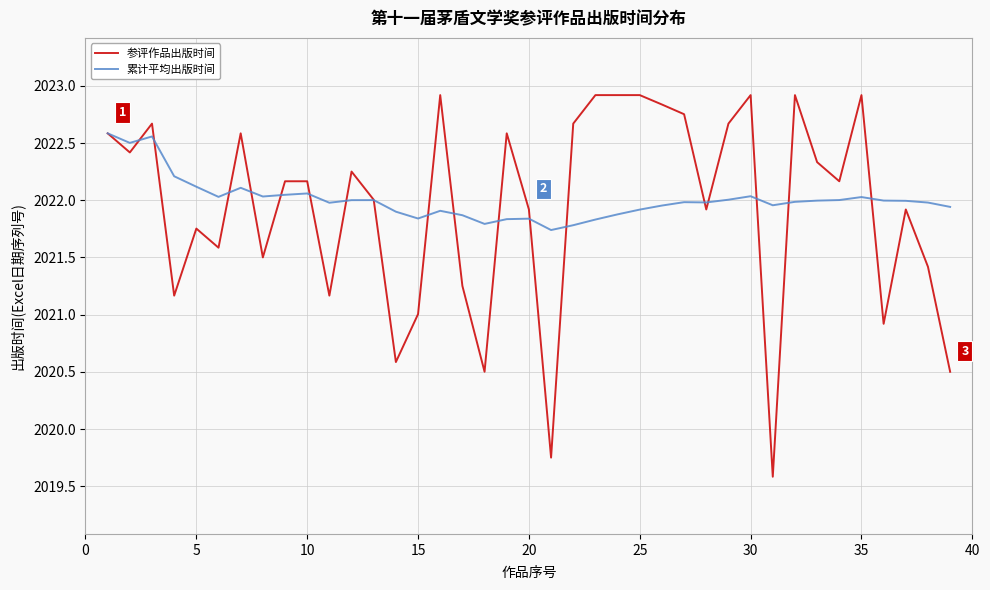

Which series ends up on top after the final intersection of 参评作品出版时间 and 累计平均出版时间?

累计平均出版时间